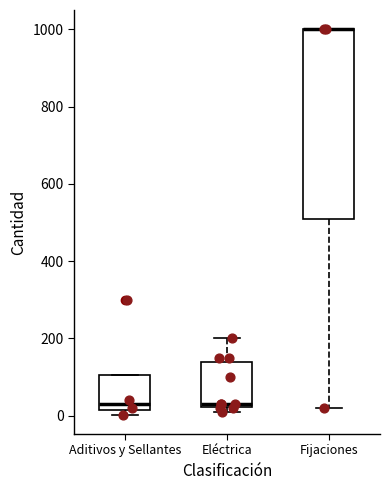

Comparing the boxes themselves (not the whiskers), which one is the tallest?

Fijaciones